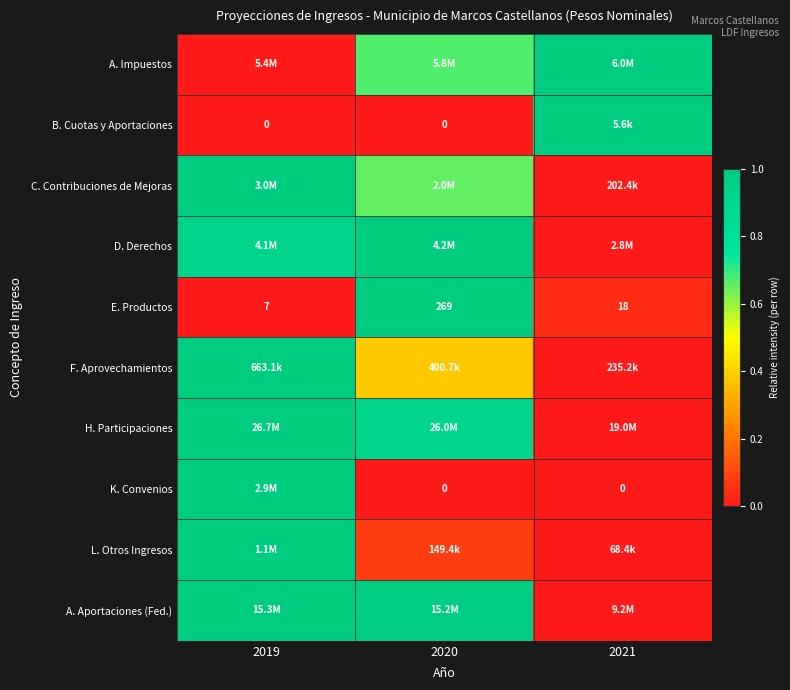

How many data points in E. Productos are less than 18?

1